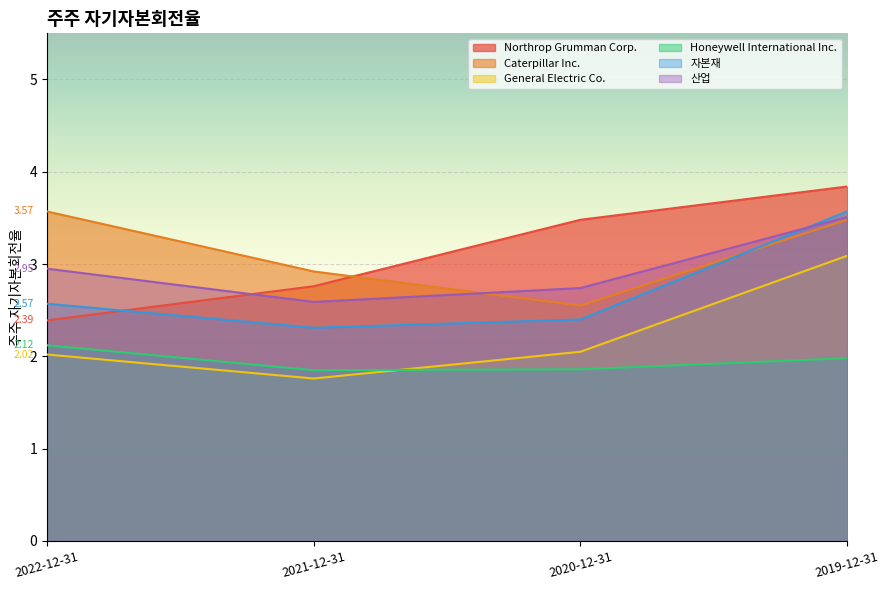

The value of Northrop Grumman Corp. at 2022-12-31 is 2.4. True or false?

True